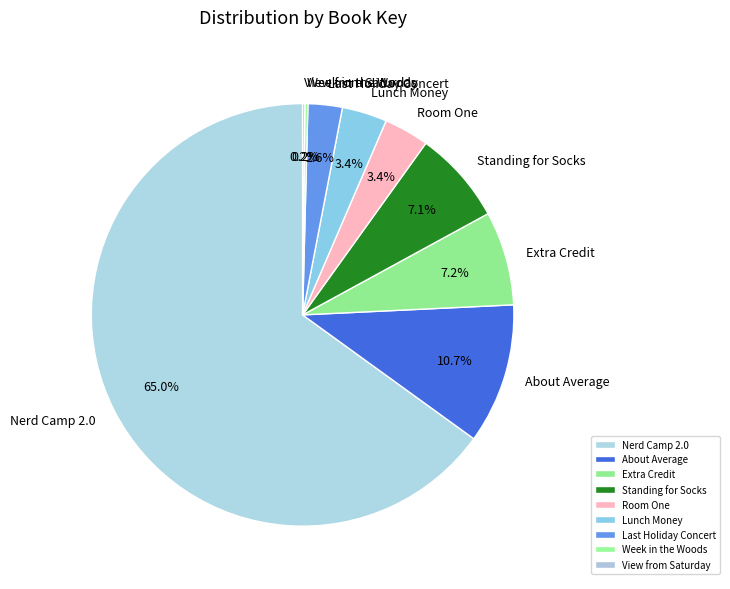

Which category has the biggest portion of the pie?

Nerd Camp 2.0